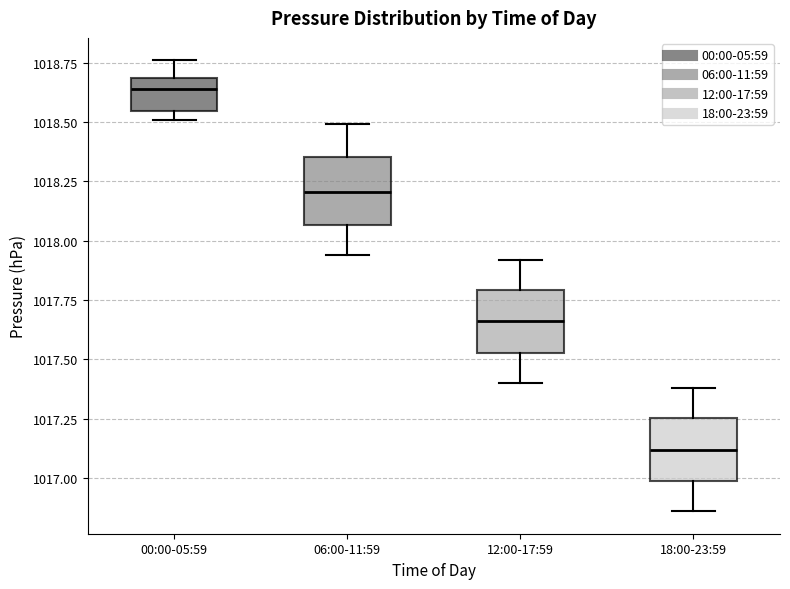

Reading left to right, read every box against the y-axis: the position of its median line, the range the box covers, and the ends of its whiskers. The values are not printed on the chart, so give them approximately, as read against the axis.

00:00-05:59: median 1018.65, box 1018.55 to 1018.70, whiskers 1018.50 to 1018.75
06:00-11:59: median 1018.20, box 1018.05 to 1018.35, whiskers 1017.95 to 1018.50
12:00-17:59: median 1017.65, box 1017.55 to 1017.80, whiskers 1017.40 to 1017.90
18:00-23:59: median 1017.10, box 1017.00 to 1017.25, whiskers 1016.85 to 1017.40